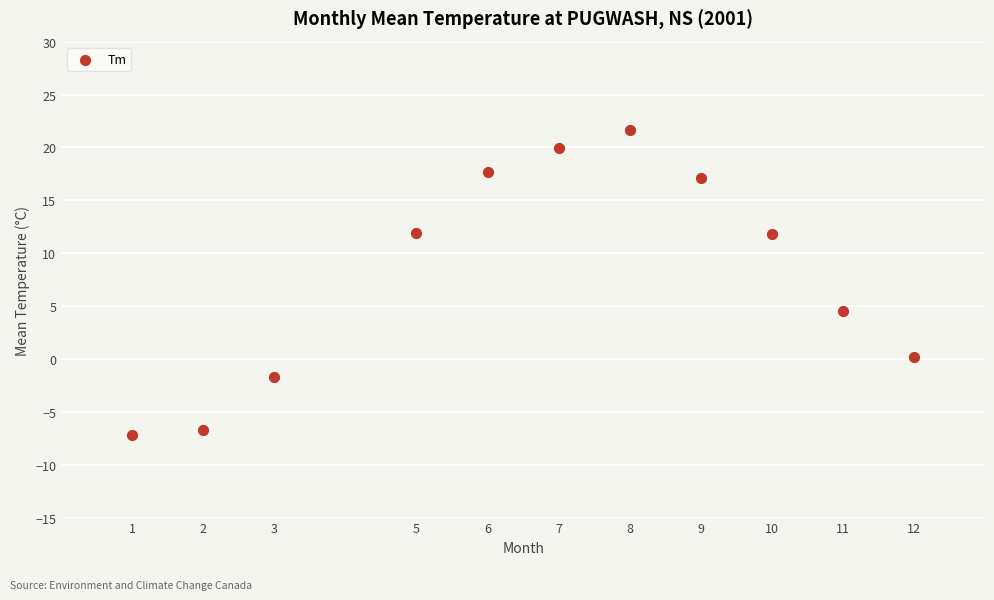

What Y value in the scatter plot is closest to 7?

4.5